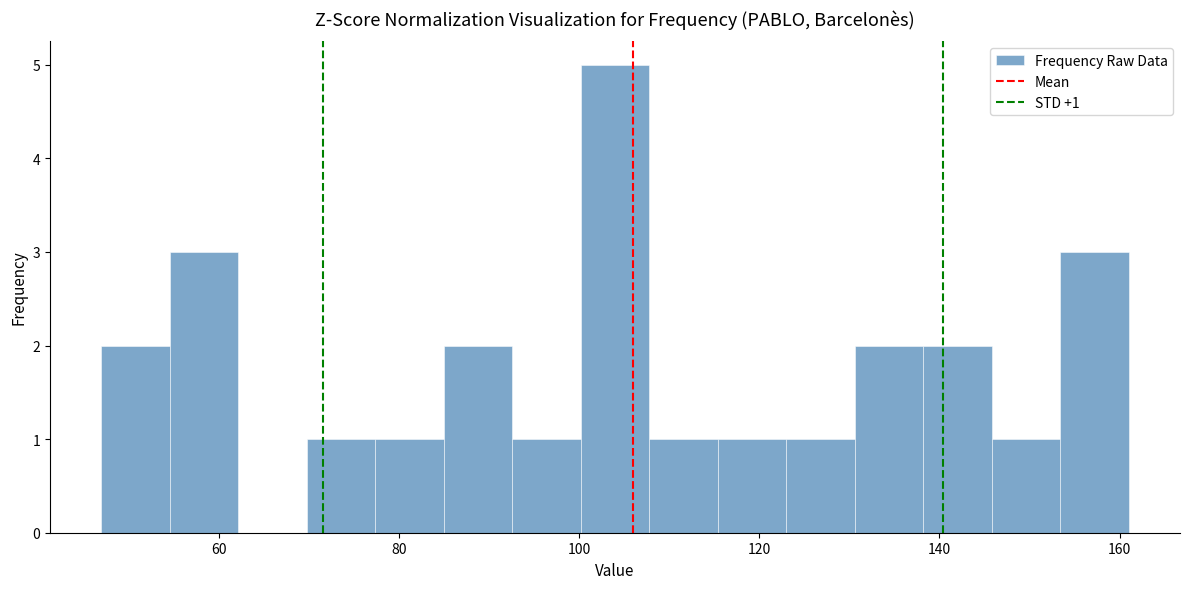

Read against the x-axis, roughly where is the centre of the tallest bar?

104